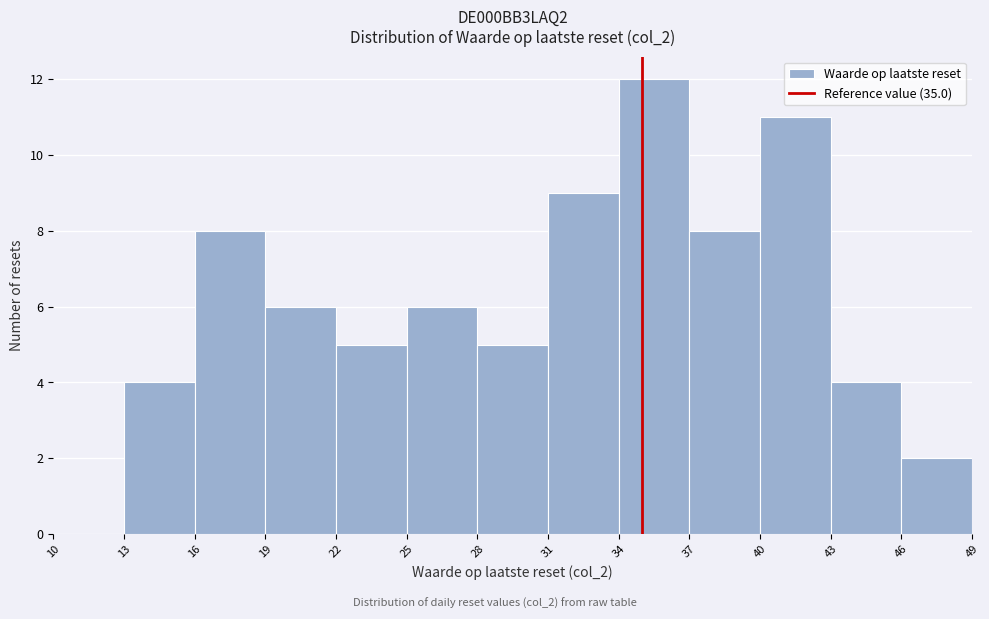

Which range on the x-axis has the tallest bar?

34 to 37